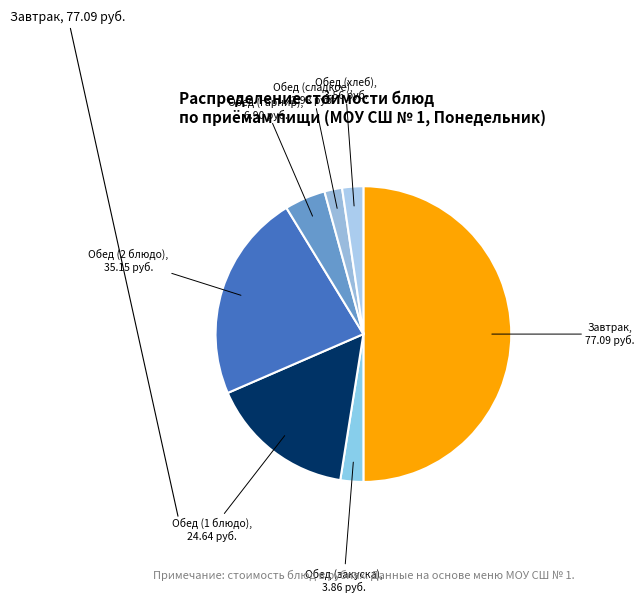

The Обед (сладкое) slice represents 17% of the pie. True or false?

False